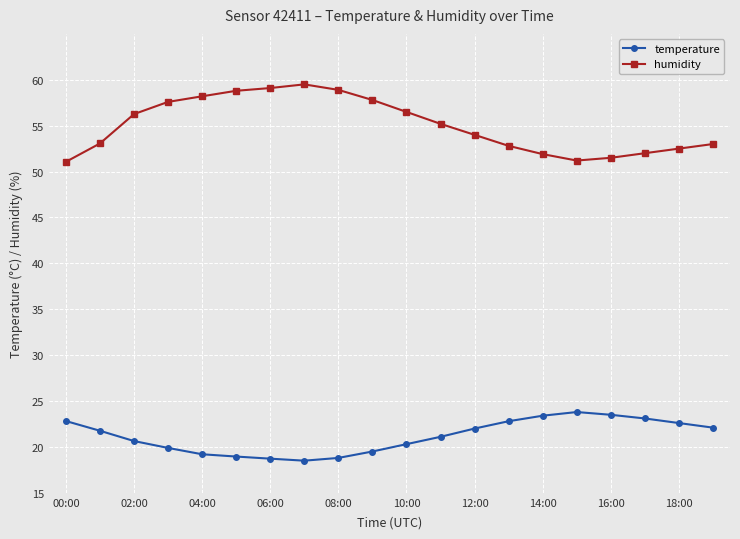

True or false: humidity and temperature cross at least once.

False